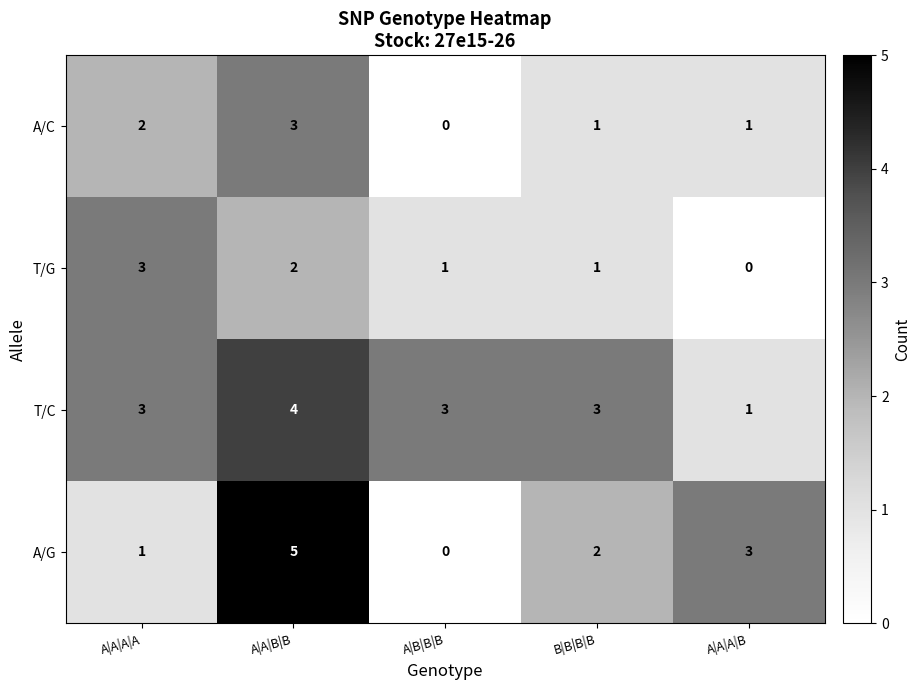

What is the sum of all T/C values?

14